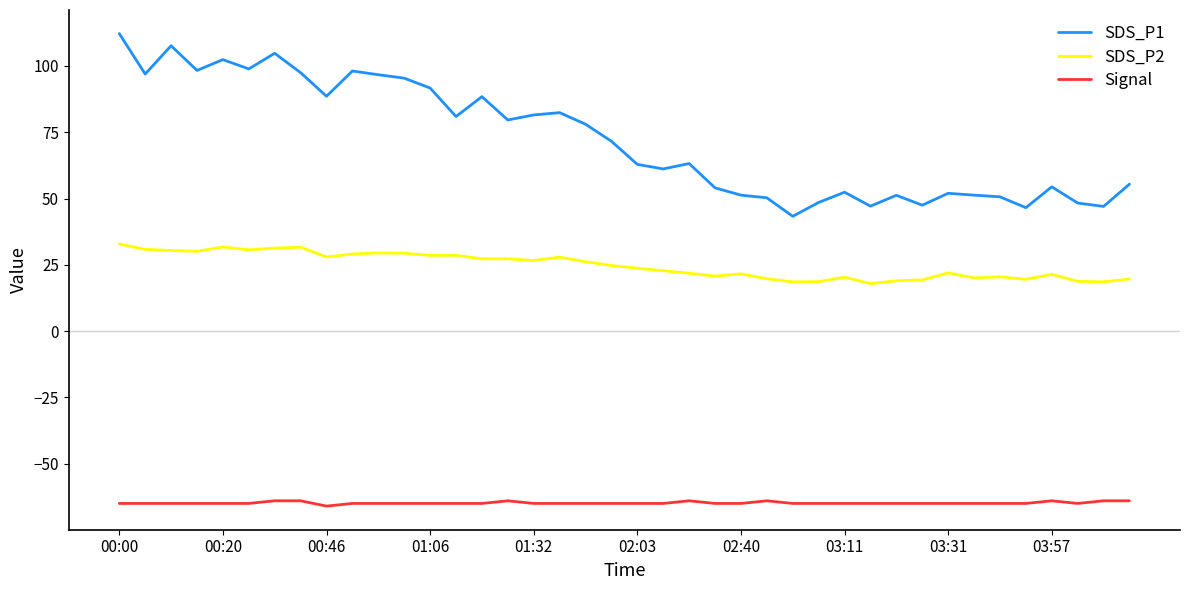

What is the maximum value for Signal?

-64.0